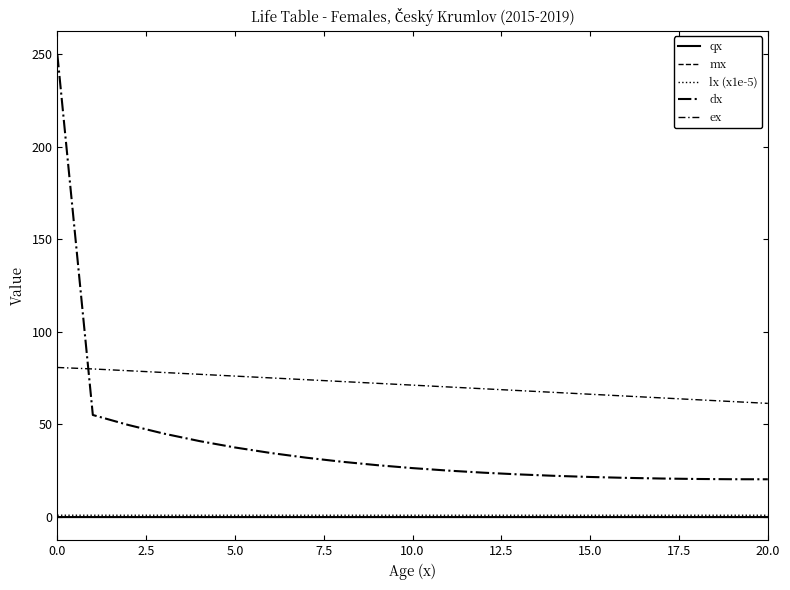

Does the chart display data point markers on the line(s)?

No